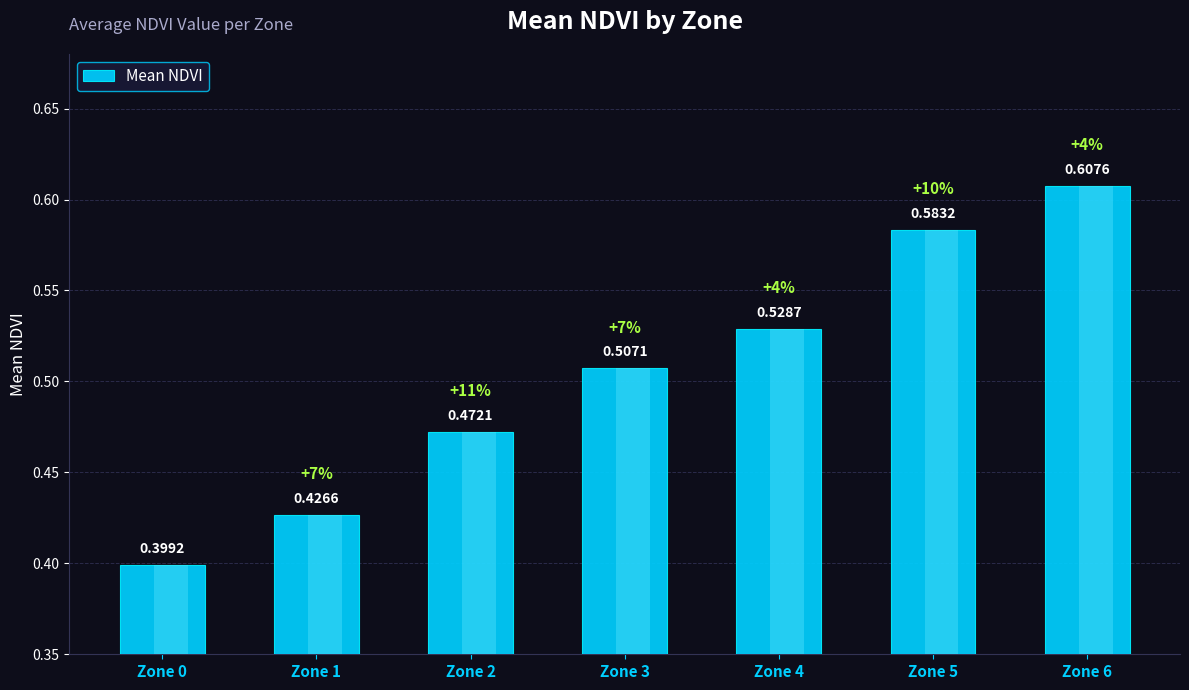

How many bars are there in total?

7